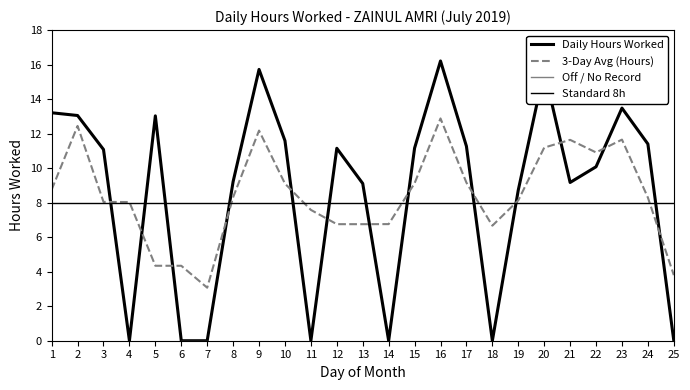

What is the difference between the maximum and minimum values in the 3-Day Avg (Hours) series?

9.8